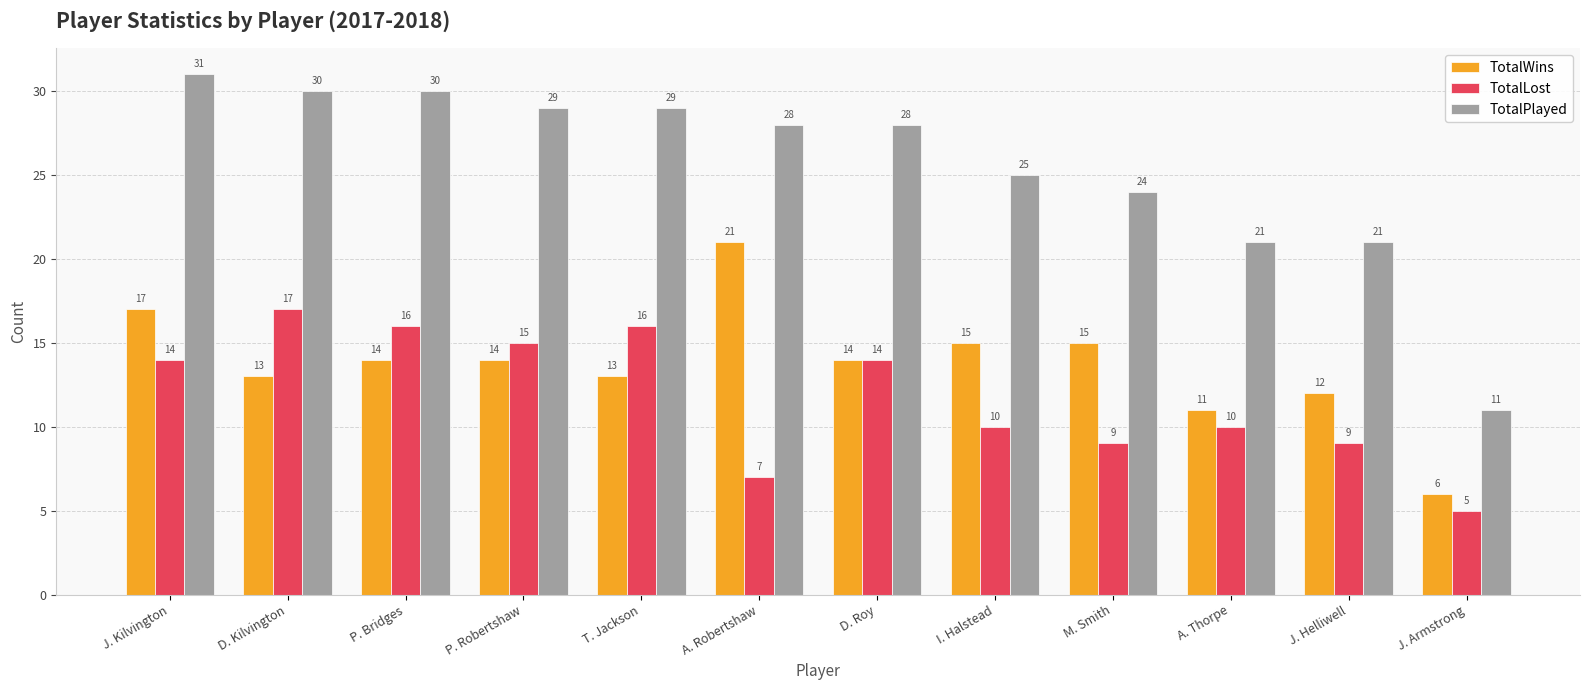

At how many categories does at least one series exceed 15?

11